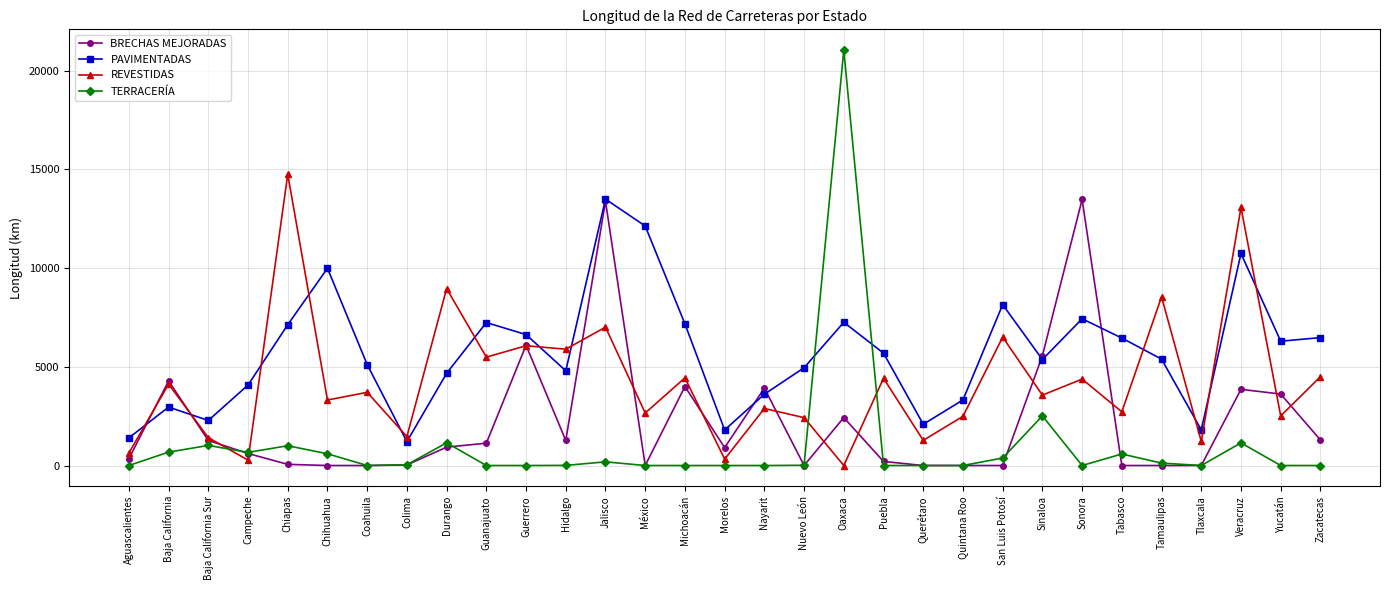

The value of REVESTIDAS at Hidalgo is 5890. True or false?

True